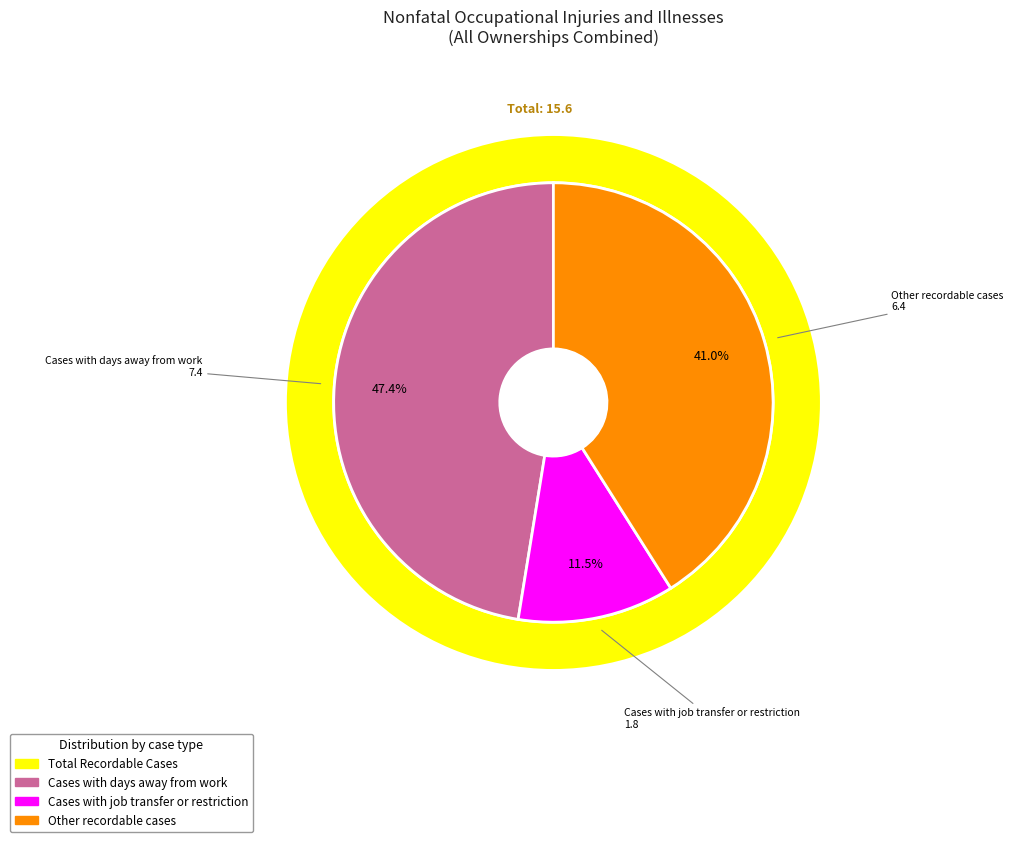

Rank the categories by value from highest to lowest.

Cases with days away from work, Other recordable cases, Cases with job transfer or restriction